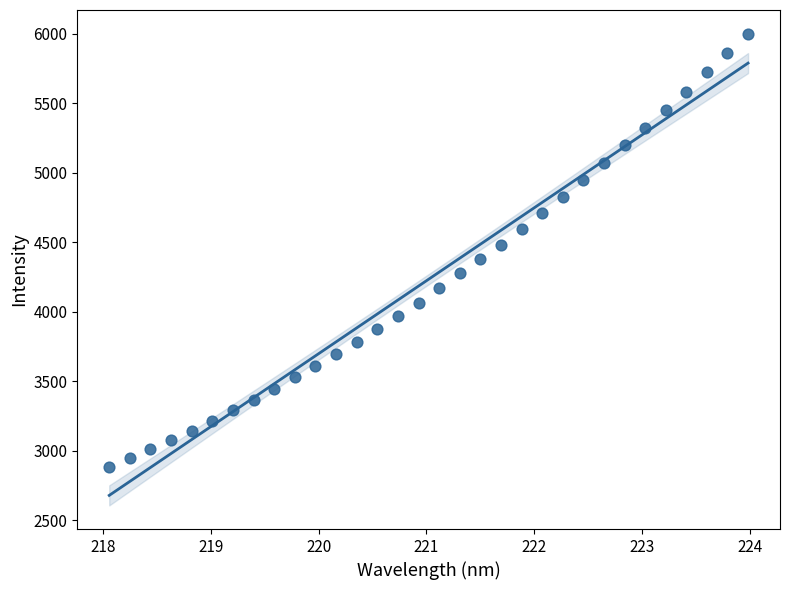

What is the range of X values (max minus min)?

5.9